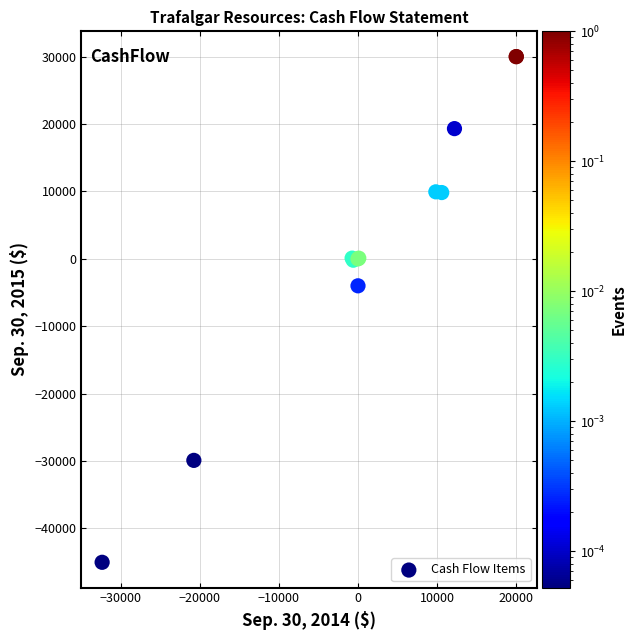

What Y value in the scatter plot is closest to -7507?

-4000